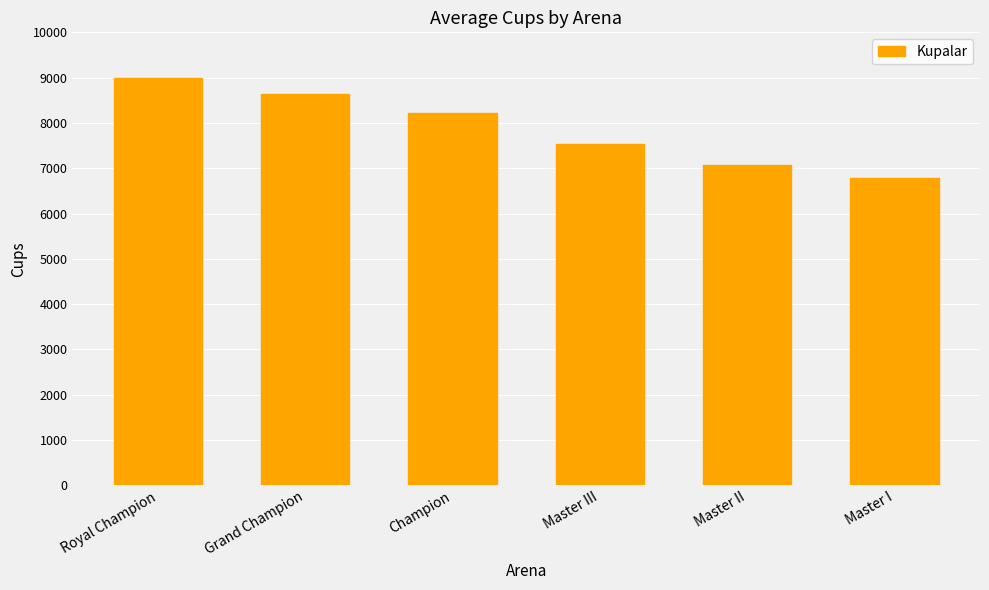

What position from the left is Master II?

5